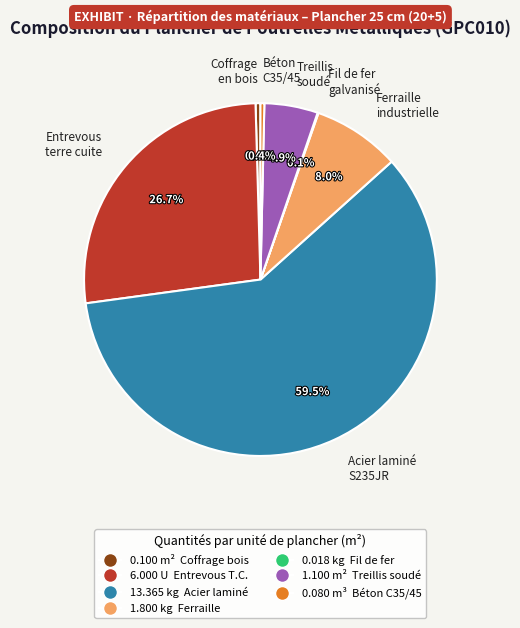

What is the total percentage of Béton C35/45 and Acier laminé S235JR?

59.9%